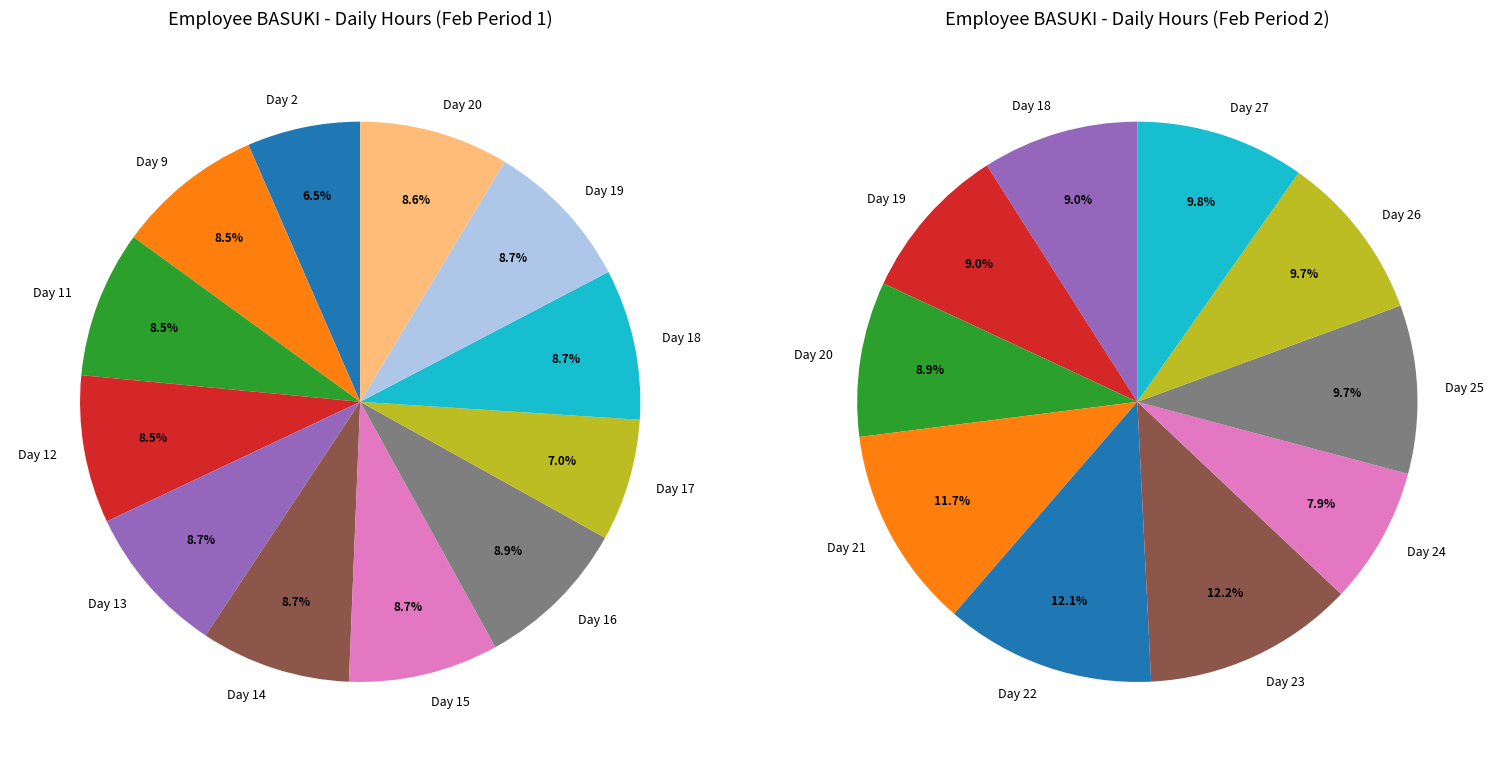

The Day 12 slice represents 9% of the pie. True or false?

True